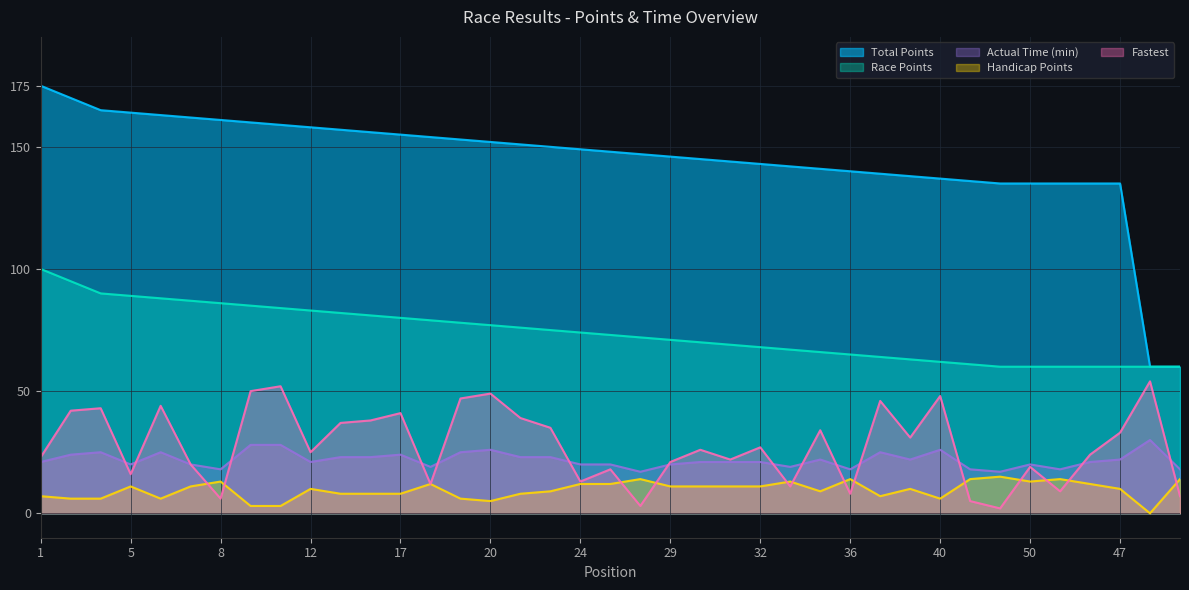

Between 18 and 17, which is larger?

17